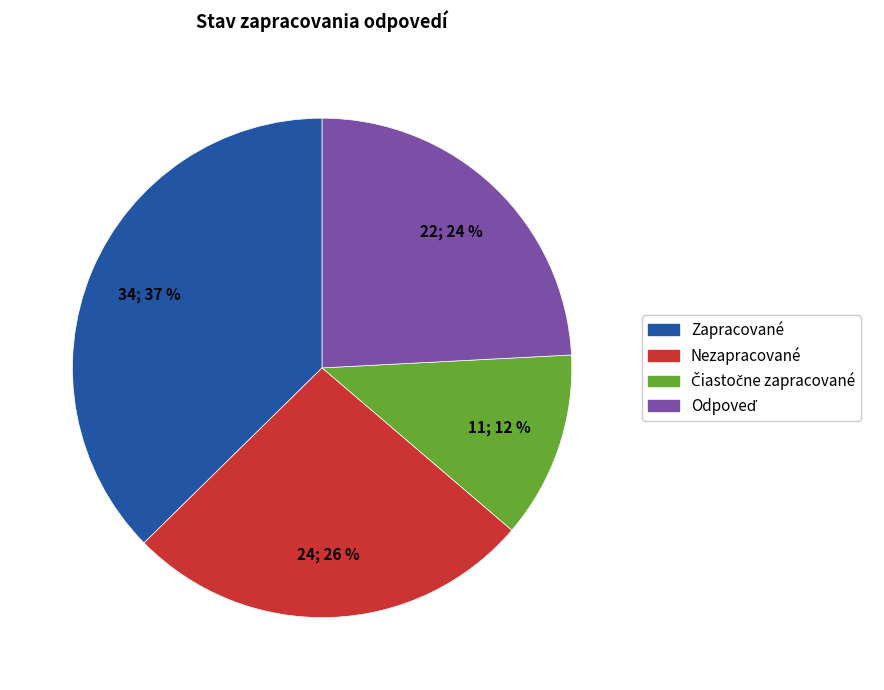

Which slice is the largest?

Zapracované